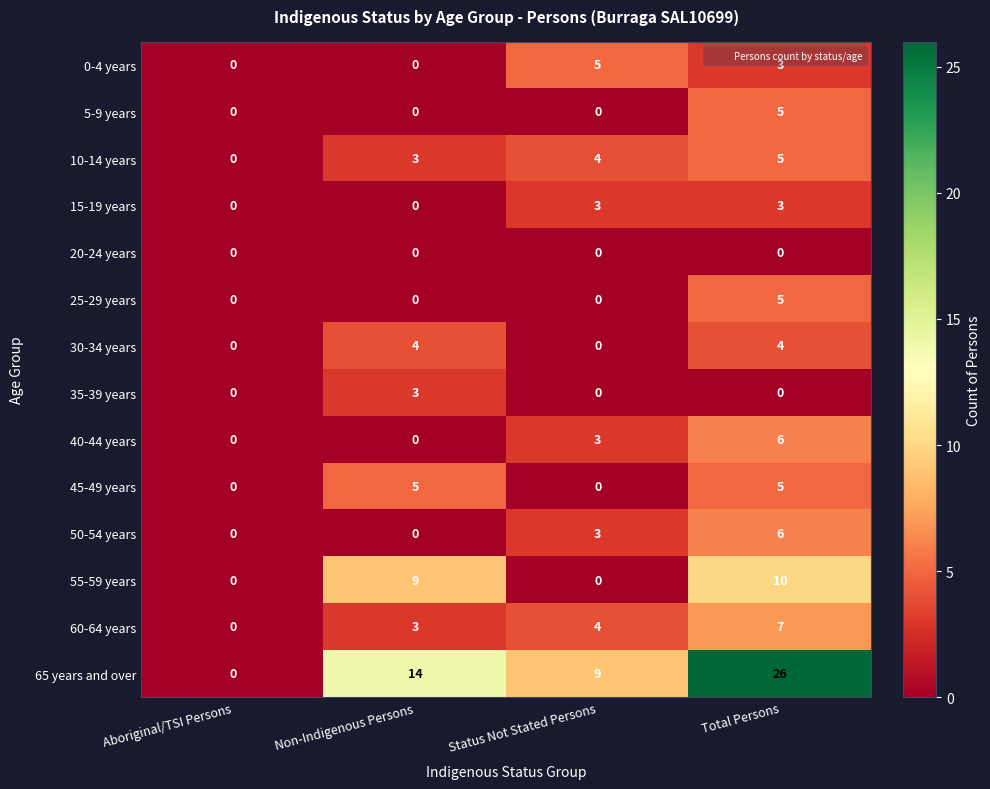

How many positive values does the 35-39 years series have?

1